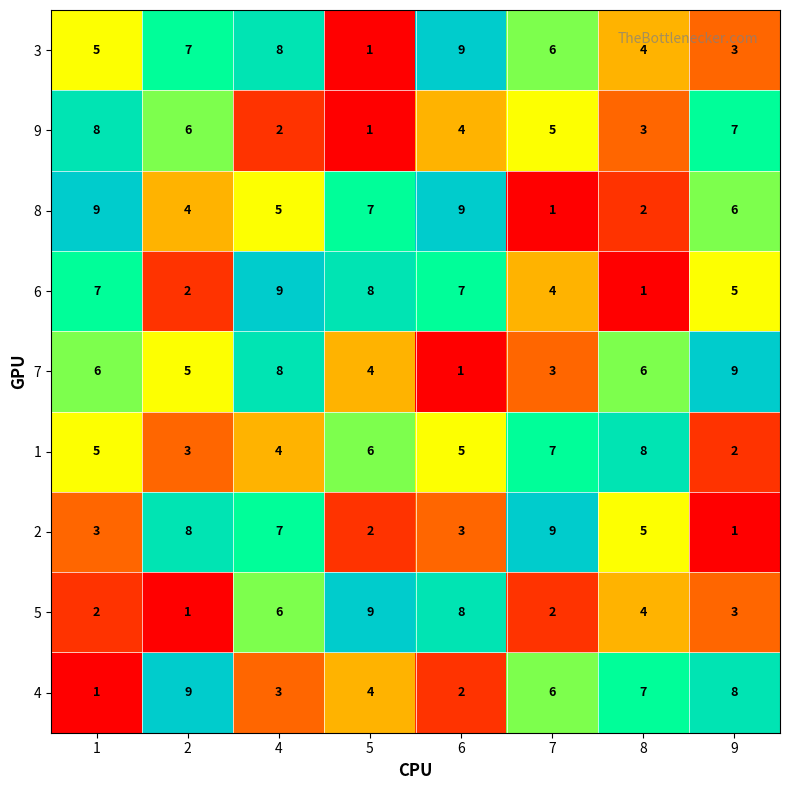

At which label is 3 closest to 5?

1